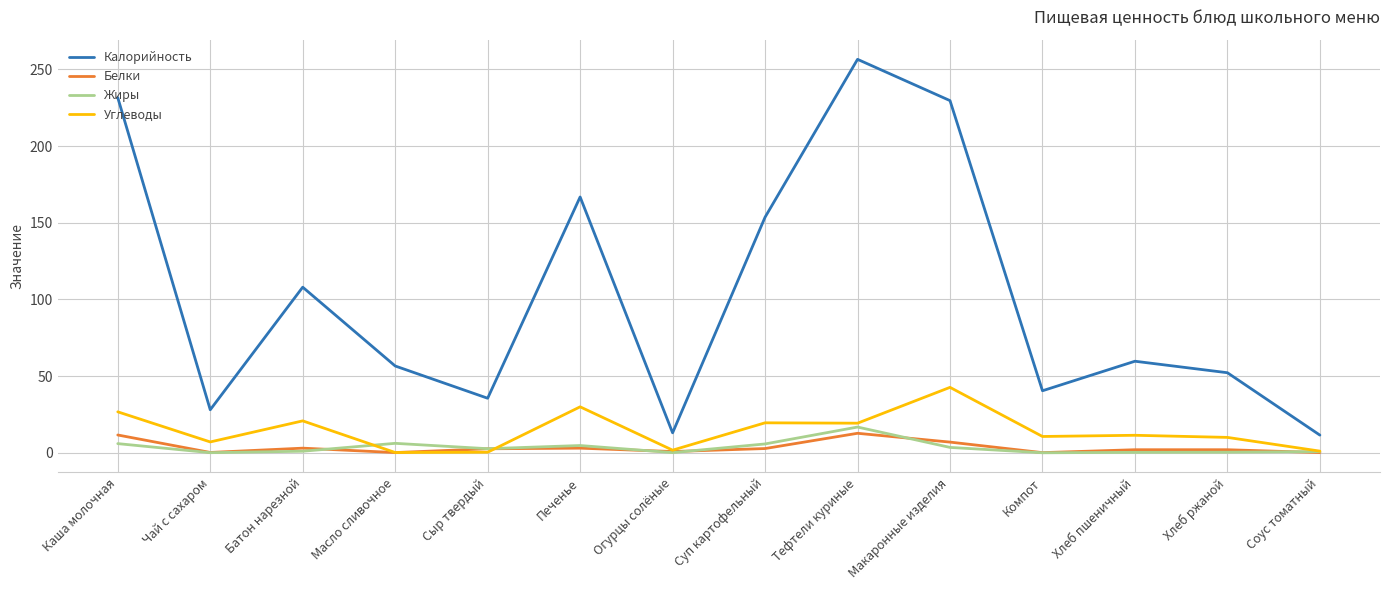

What is the maximum value for Белки?

12.7